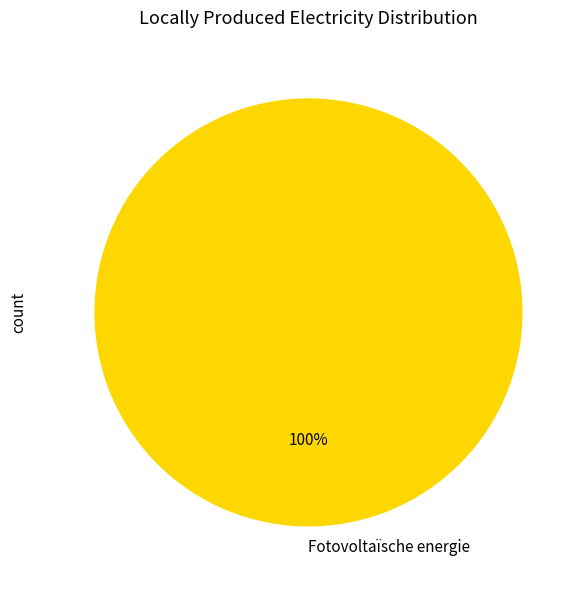

Is there a majority slice in this chart?

Yes